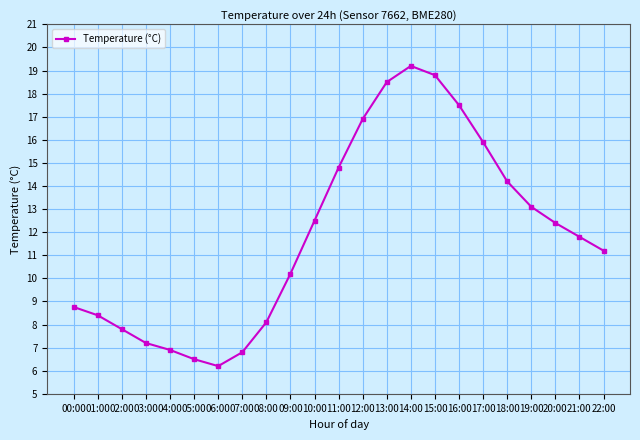

What is the maximum value shown in the chart?

19.2